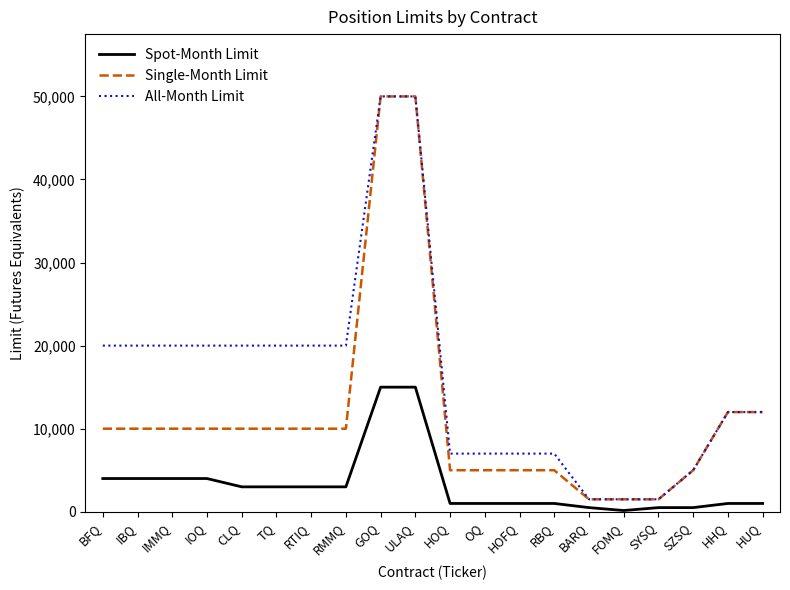

Is it true that Spot-Month Limit equals 4000 at IOQ?

True